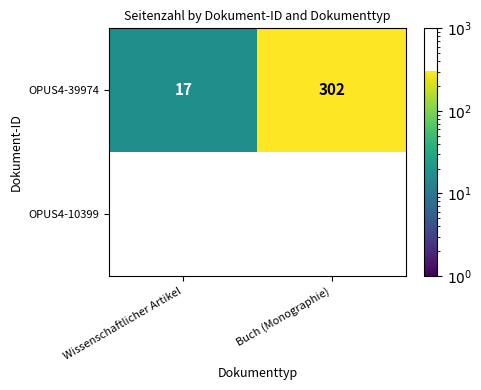

Count the number of data series in this chart.

2